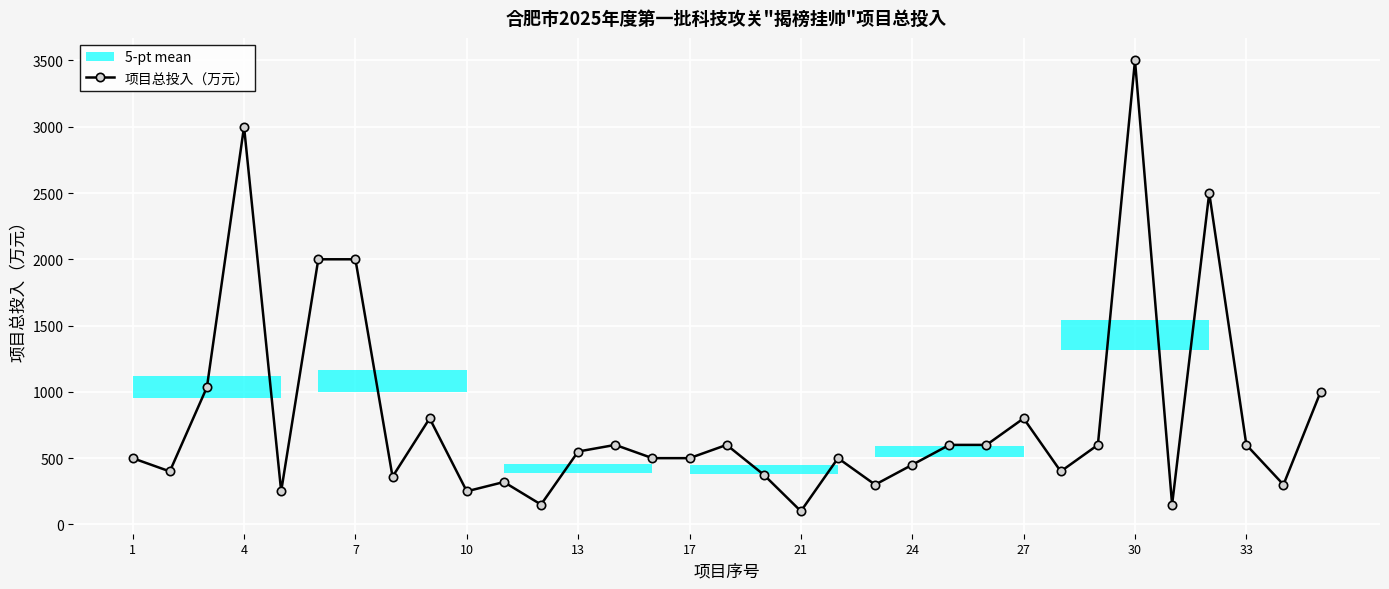

Approximately how many times larger is the value at 18 compared to 12?

0.2